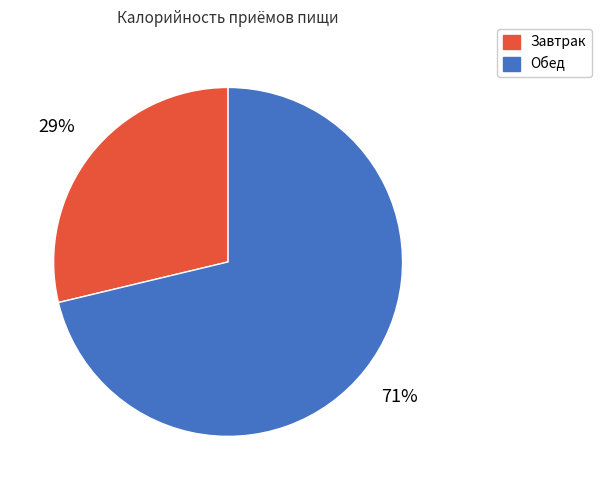

What is the largest slice in the pie chart?

Обед